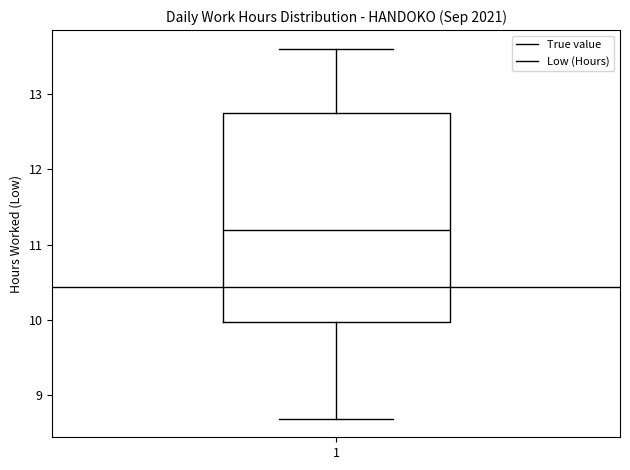

Read this box plot against the y-axis: the position of the median line, the range covered by the box, and the ends of both whiskers. The values are not printed on the chart, so give them approximately, as read against the axis.

median 11.2, box 10.0 to 12.8, whiskers 8.7 to 13.6